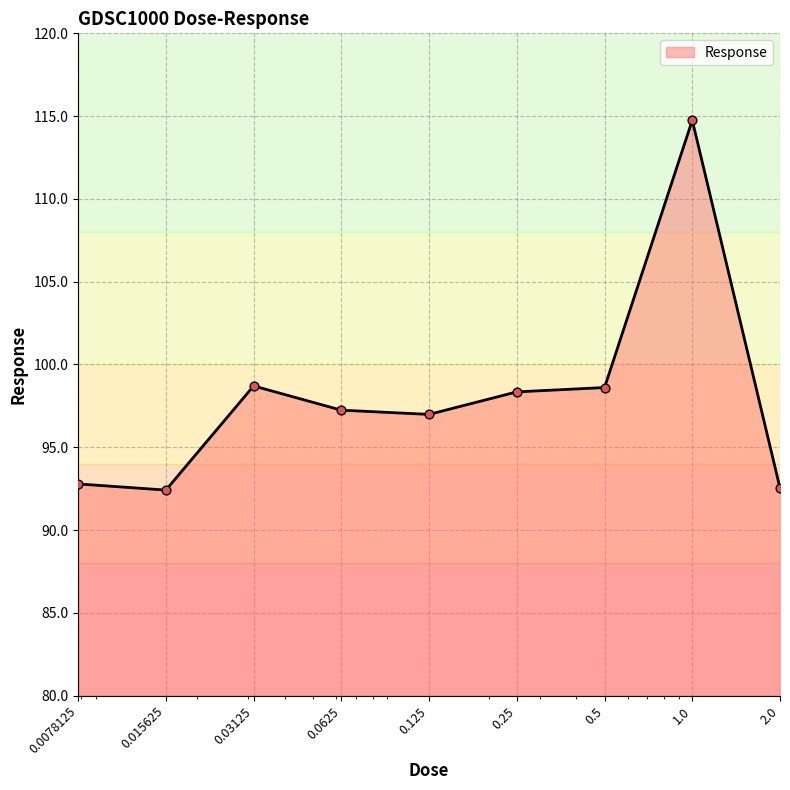

What is the maximum value shown in the chart?

114.8